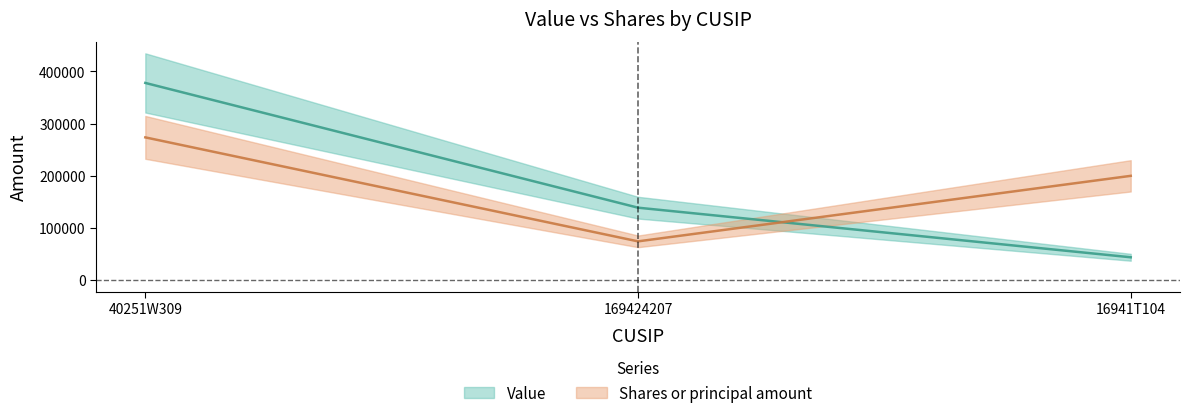

Which label corresponds to the largest value in the chart?

40251W309